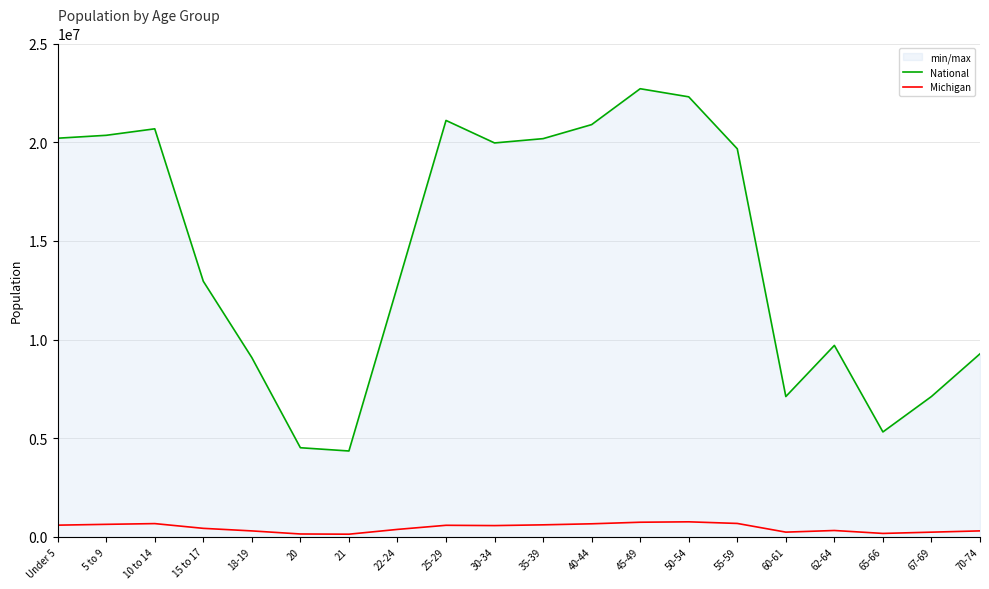

Which label corresponds to the smallest value in the chart?

21